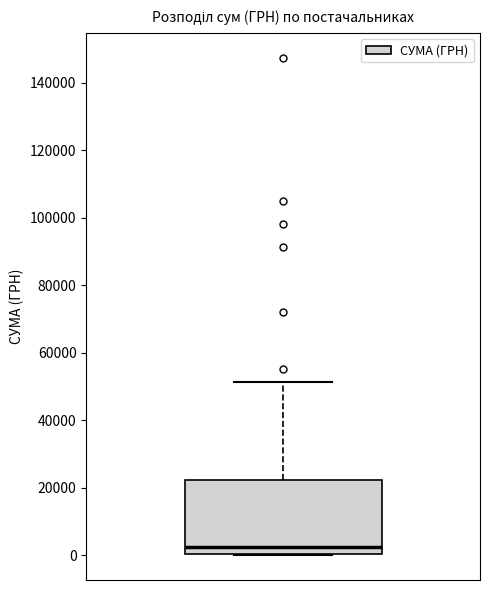

Where is the lower edge of the box on the y-axis? The values are not printed on the chart, so give them approximately, as read against the axis.

0